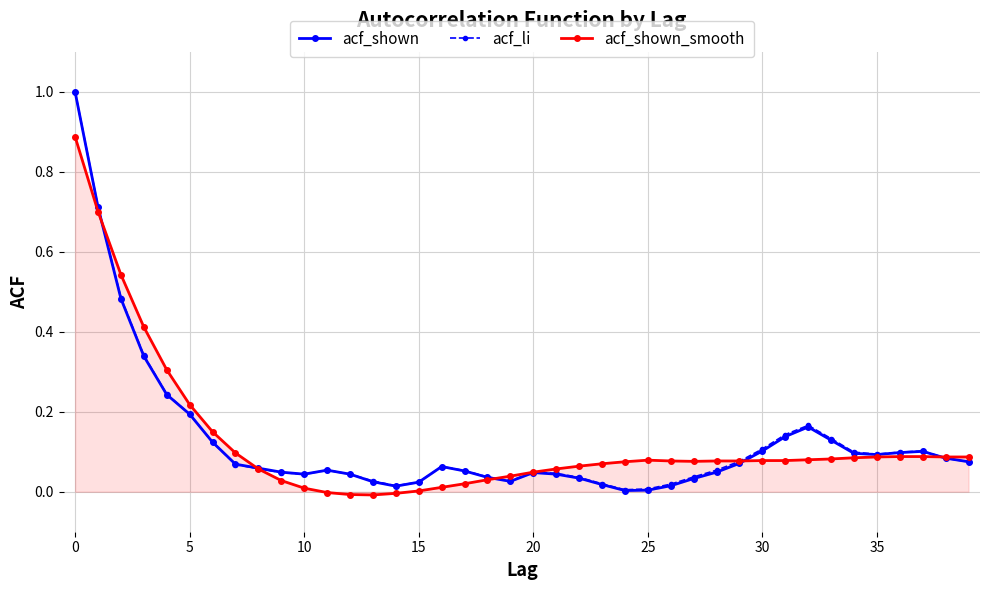

True or false: acf_shown_smooth and acf_shown cross at least once.

True